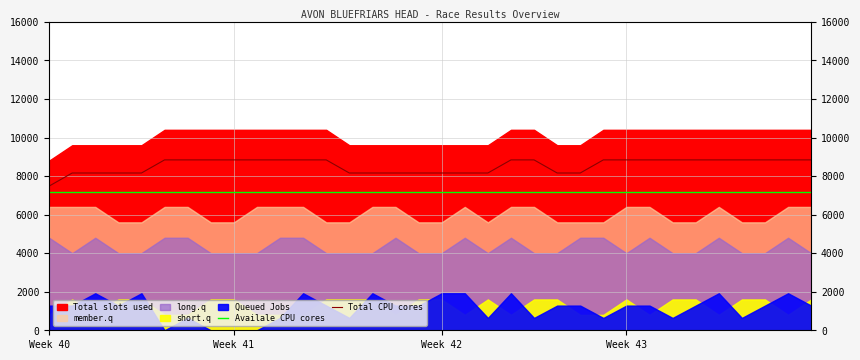

The Availale CPU cores series shows 12490 at 29. True or false?

False